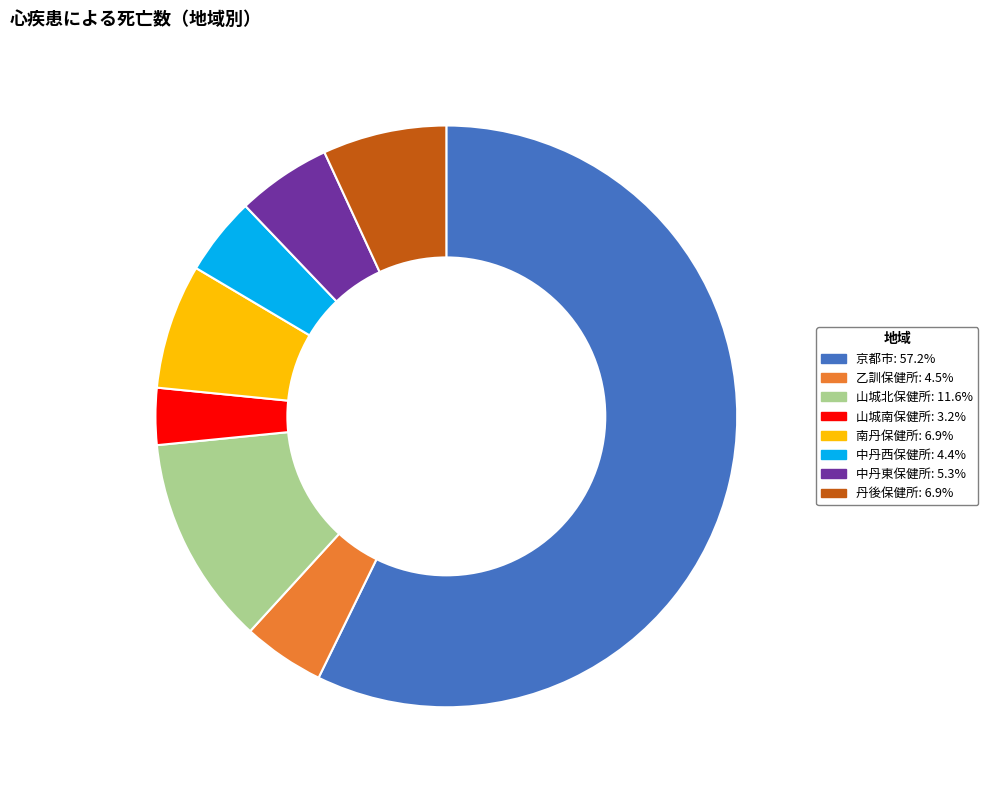

Which slice is the smallest?

山城南保健所